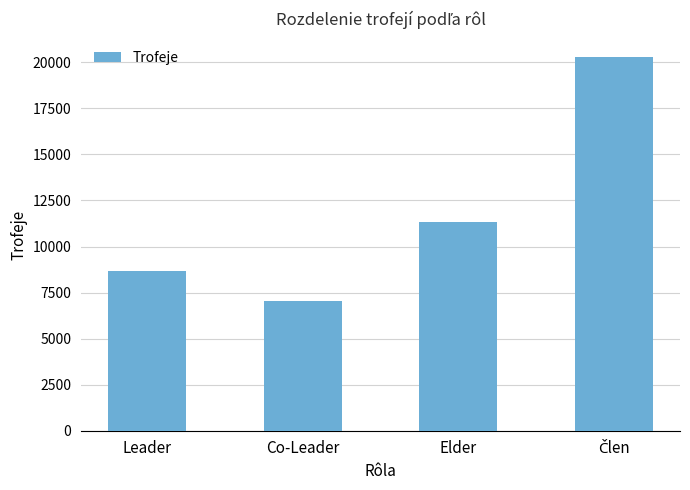

What is the label of the 3rd bar from the right?

Co-Leader